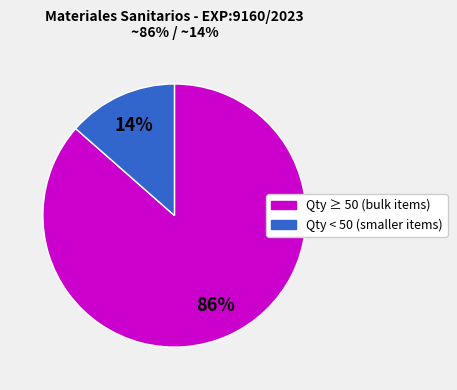

To the nearest percent, what is the average slice percentage?

50%